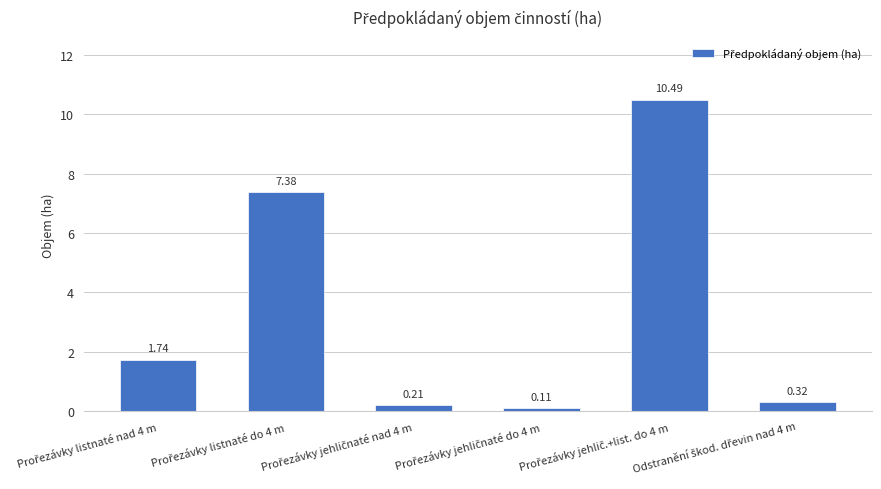

What is the difference between the second highest and second lowest values?

7.2